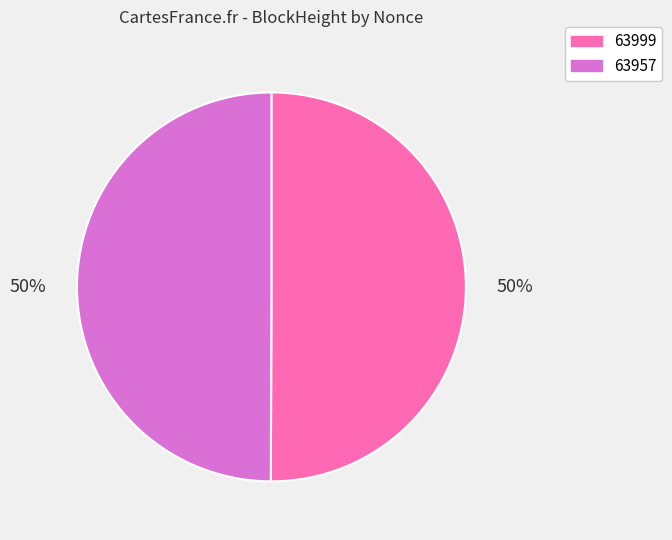

What is the ratio of the value at 63957 to the value at 63999?

1.0